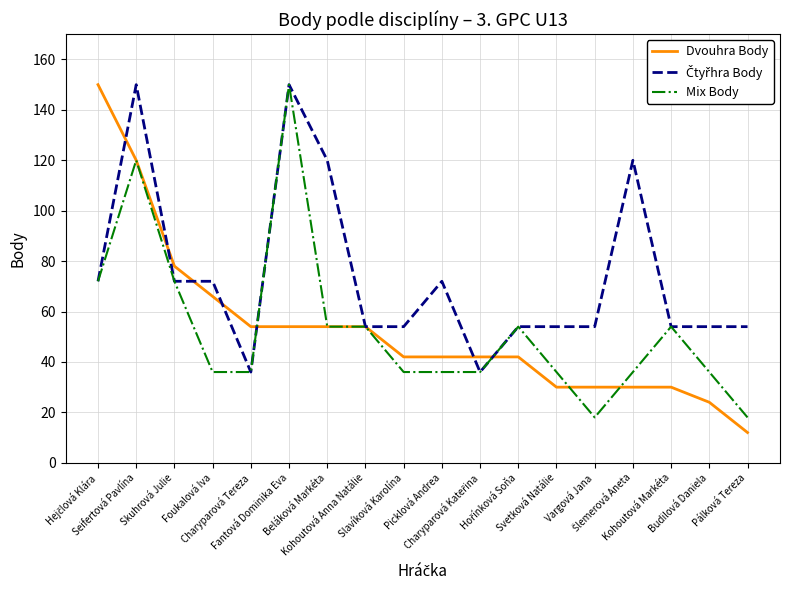

How many categories are shown in the chart?

18